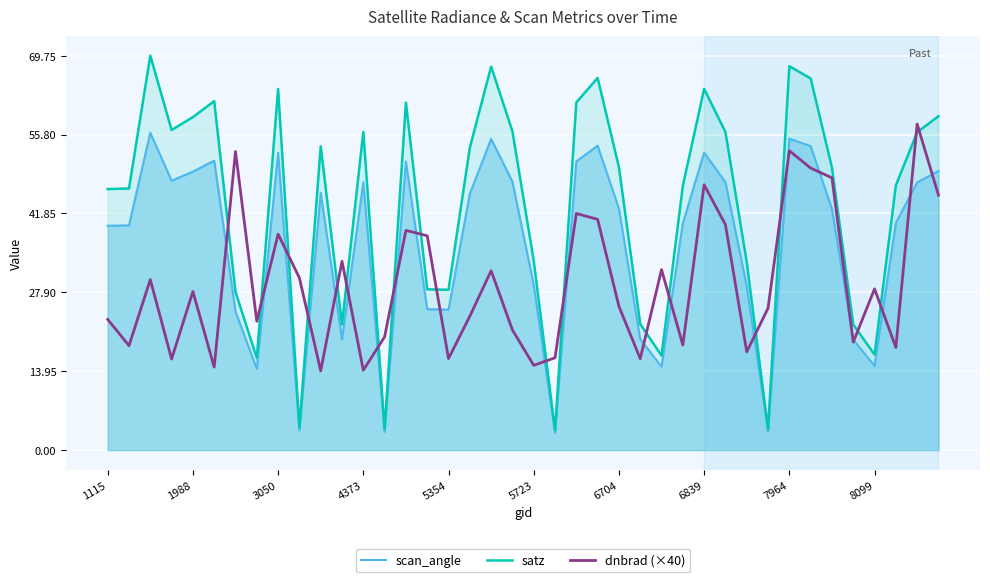

Reading left to right, list all the values displayed in this chart.

scan_angle: 39.7	39.7	56.1	47.6	49.2	51.2	24.5	14.3	52.6	3.5	45.5	19.6	47.4	3.3	51.0	24.9	24.8	45.3	55.0	47.5	29.2	3.1	51.0	53.8	42.7	19.6	14.7	40.1	52.6	47.4	29.0	3.3	55.1	53.8	42.6	19.5	14.9	40.2	47.3	49.4
satz: 46.2	46.3	69.7	56.6	58.9	61.7	28.0	16.3	63.9	4.0	53.7	22.2	56.3	3.7	61.5	28.4	28.3	53.5	67.8	56.4	33.5	3.5	61.5	65.8	50.0	22.3	16.7	46.7	63.9	56.2	33.2	3.7	67.9	65.7	49.9	22.2	16.9	46.8	56.2	59.0
dnbrad (×40): 23.1	18.5	30.1	16.1	28.0	14.7	52.8	22.8	38.2	30.4	14.0	33.4	14.1	20.0	38.8	37.9	16.2	23.7	31.7	21.2	15.0	16.3	41.8	40.8	25.4	16.2	31.9	18.6	46.9	39.9	17.4	25.1	52.9	49.9	48.1	19.1	28.5	18.1	57.7	45.1